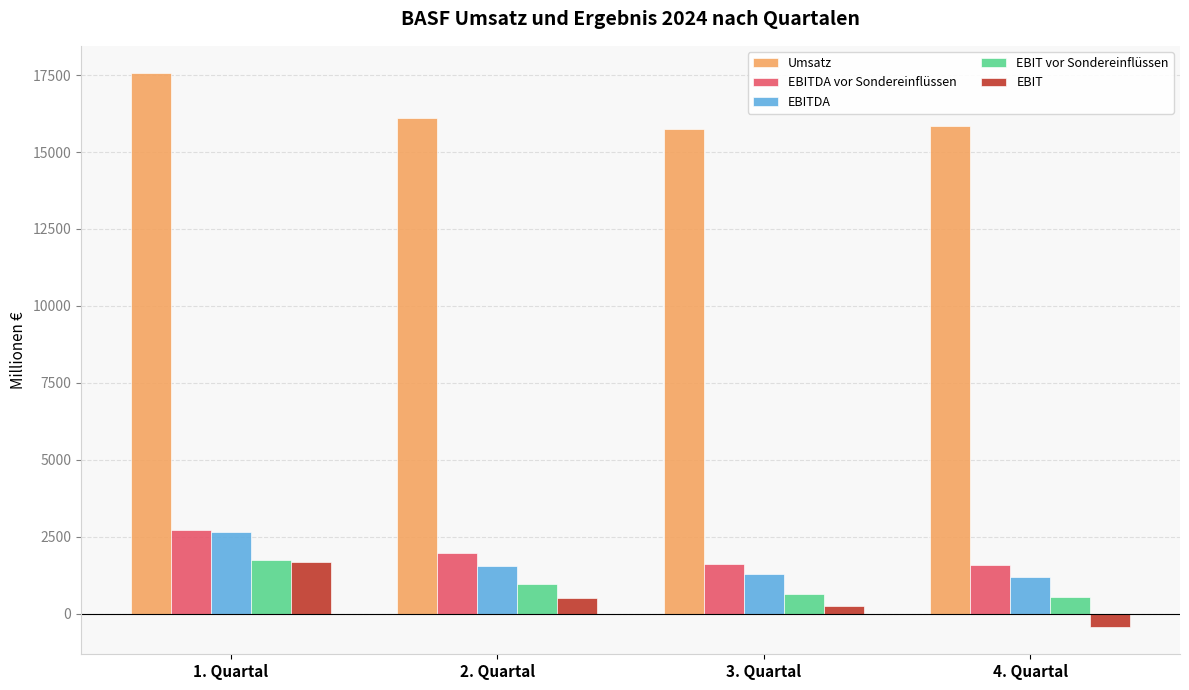

Which category has the highest value across all series?

1. Quartal